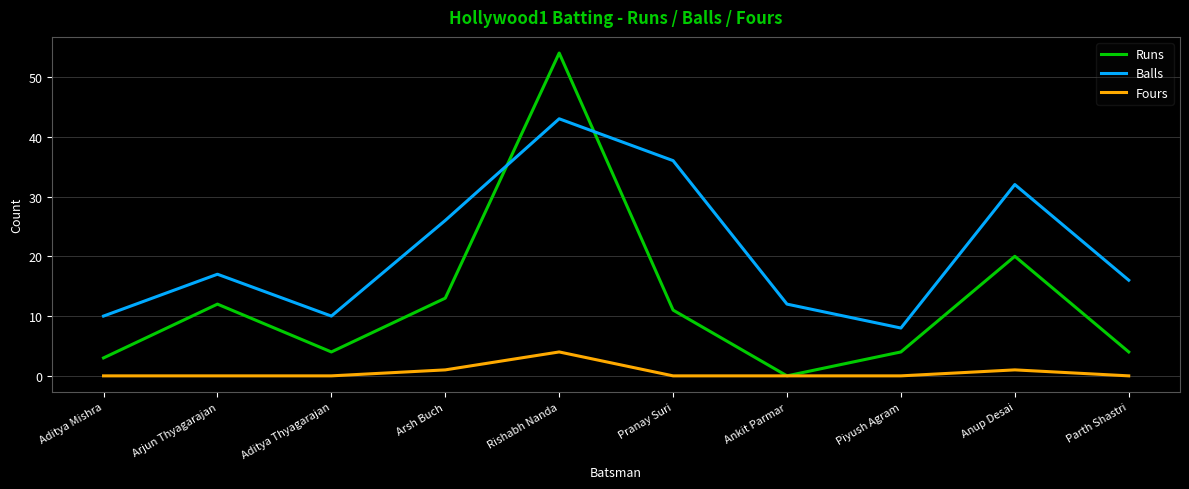

What position from the left is Aditya Mishra?

1